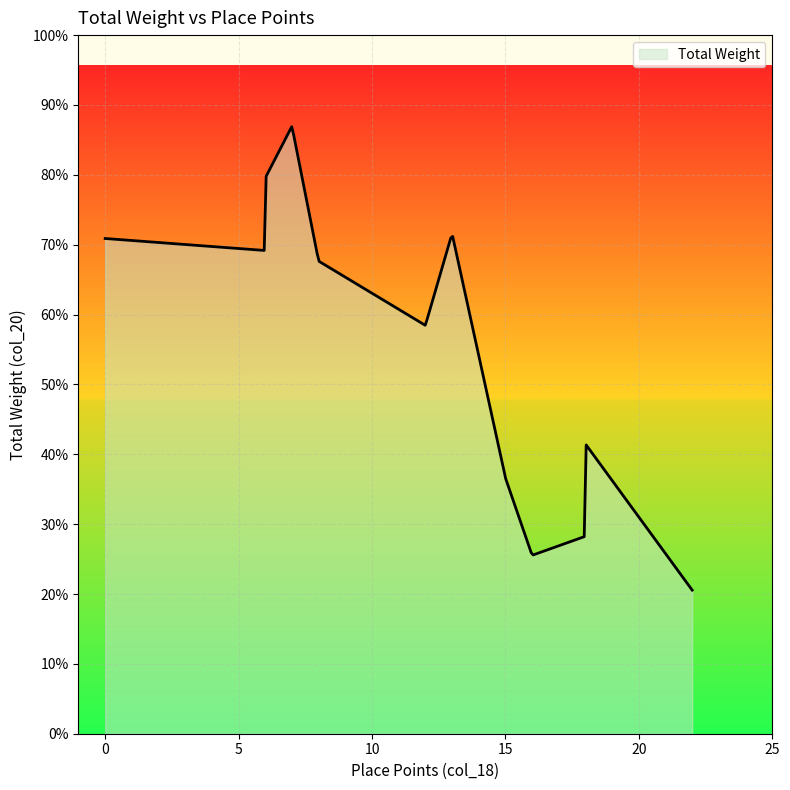

Is this an area chart (filled region under the line)?

Yes